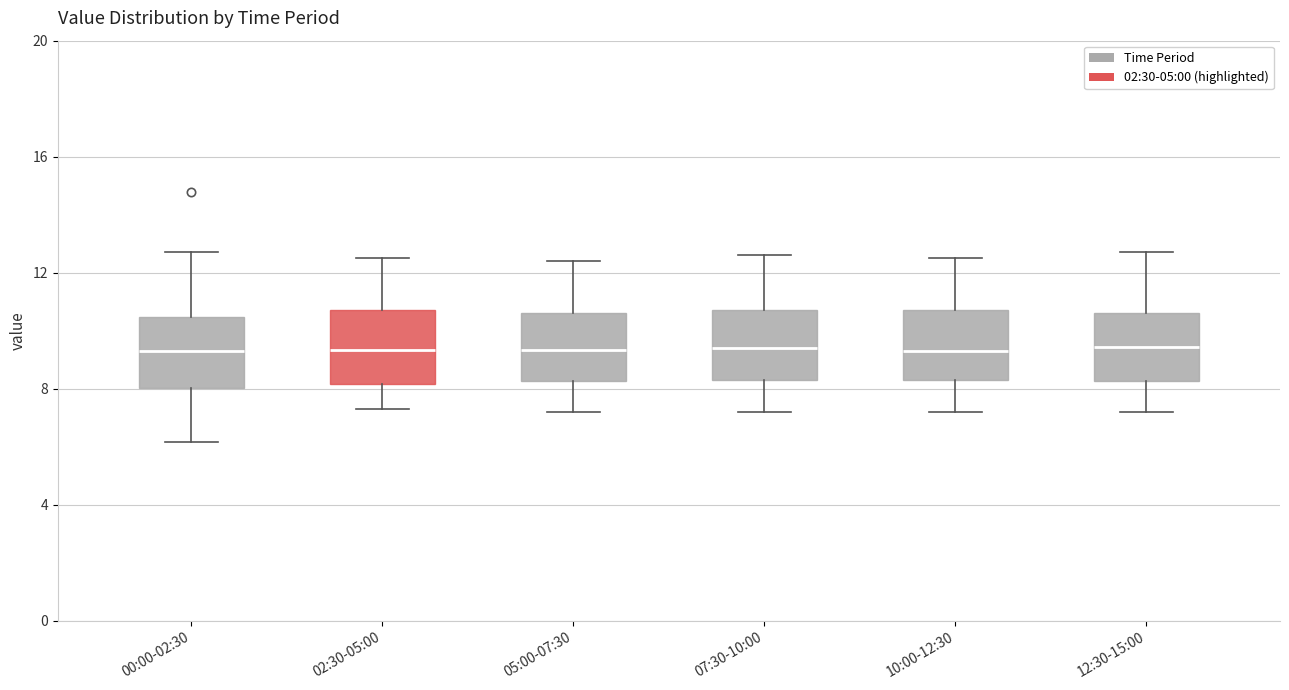

Reading left to right, read every box against the y-axis: the position of its median line, the range the box covers, and the ends of its whiskers. The values are not printed on the chart, so give them approximately, as read against the axis.

00:00-02:30: median 9.5, box 8.0 to 10.5, whiskers 6.0 to 12.5
02:30-05:00: median 9.5, box 8.0 to 10.5, whiskers 7.5 to 12.5
05:00-07:30: median 9.5, box 8.5 to 10.5, whiskers 7.0 to 12.5
07:30-10:00: median 9.5, box 8.5 to 10.5, whiskers 7.0 to 12.5
10:00-12:30: median 9.5, box 8.5 to 10.5, whiskers 7.0 to 12.5
12:30-15:00: median 9.5, box 8.5 to 10.5, whiskers 7.0 to 12.5